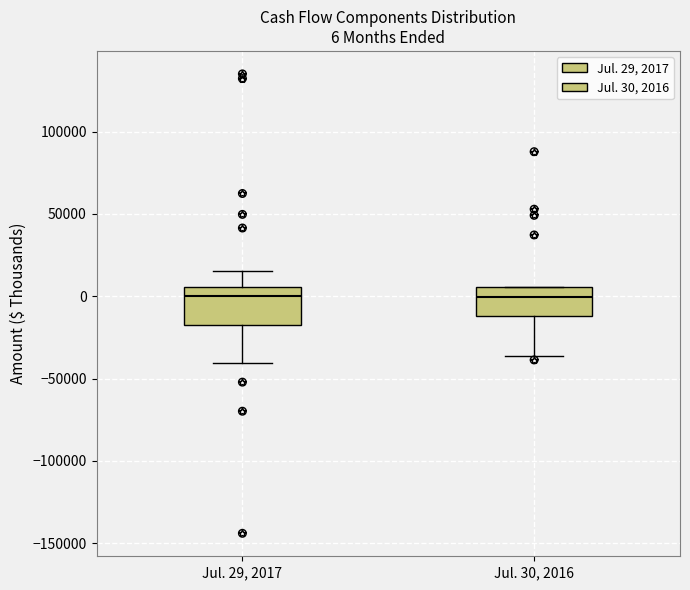

Comparing the boxes themselves (not the whiskers), which one is the tallest?

Jul. 29, 2017